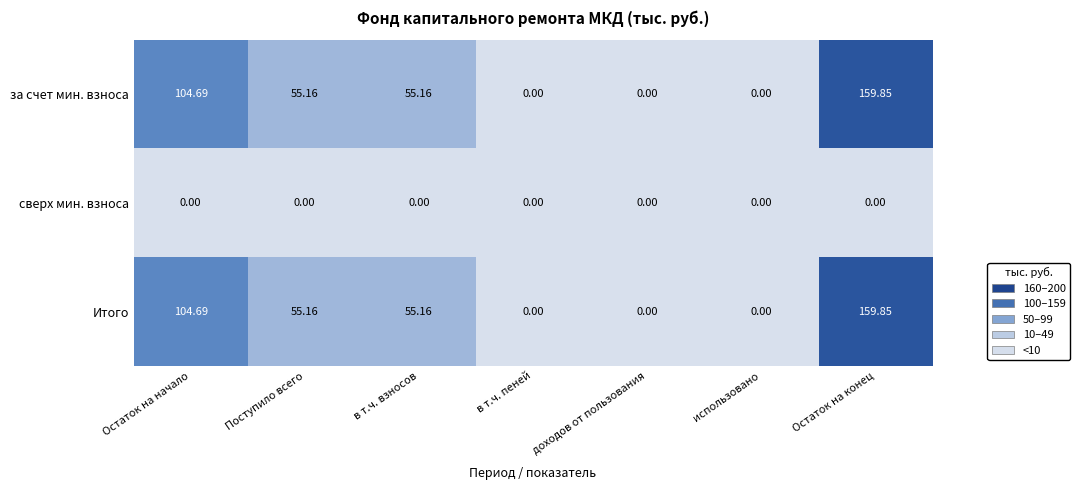

Which label corresponds to the largest value in the chart?

Остаток на конец